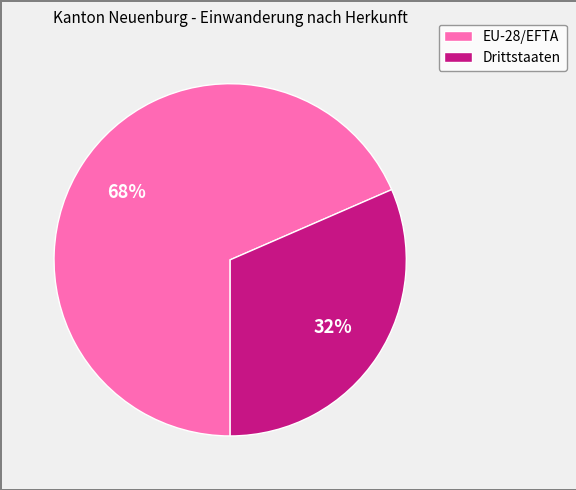

How many segments does this pie chart have?

2